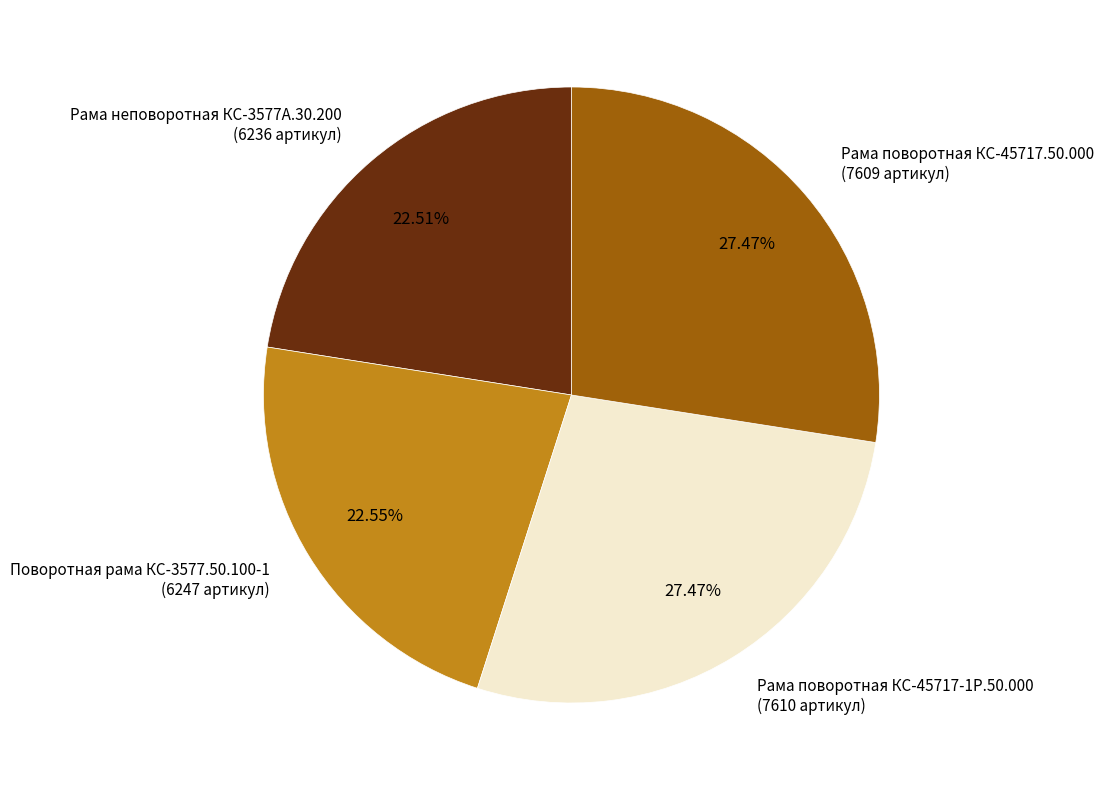

Does Рама неповоротная КС-3577А.30.200 (6236 артикул) represent more than half of the total?

No